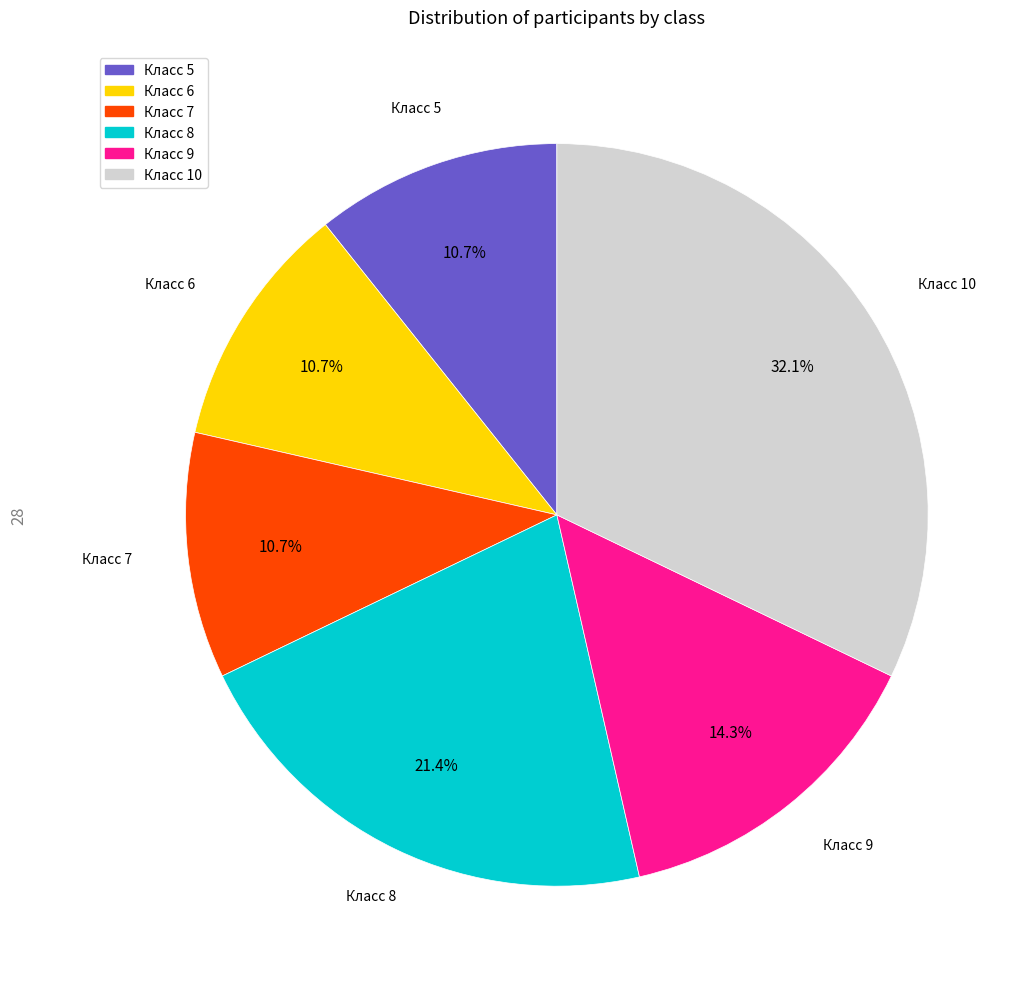

Does any single category account for the majority?

No